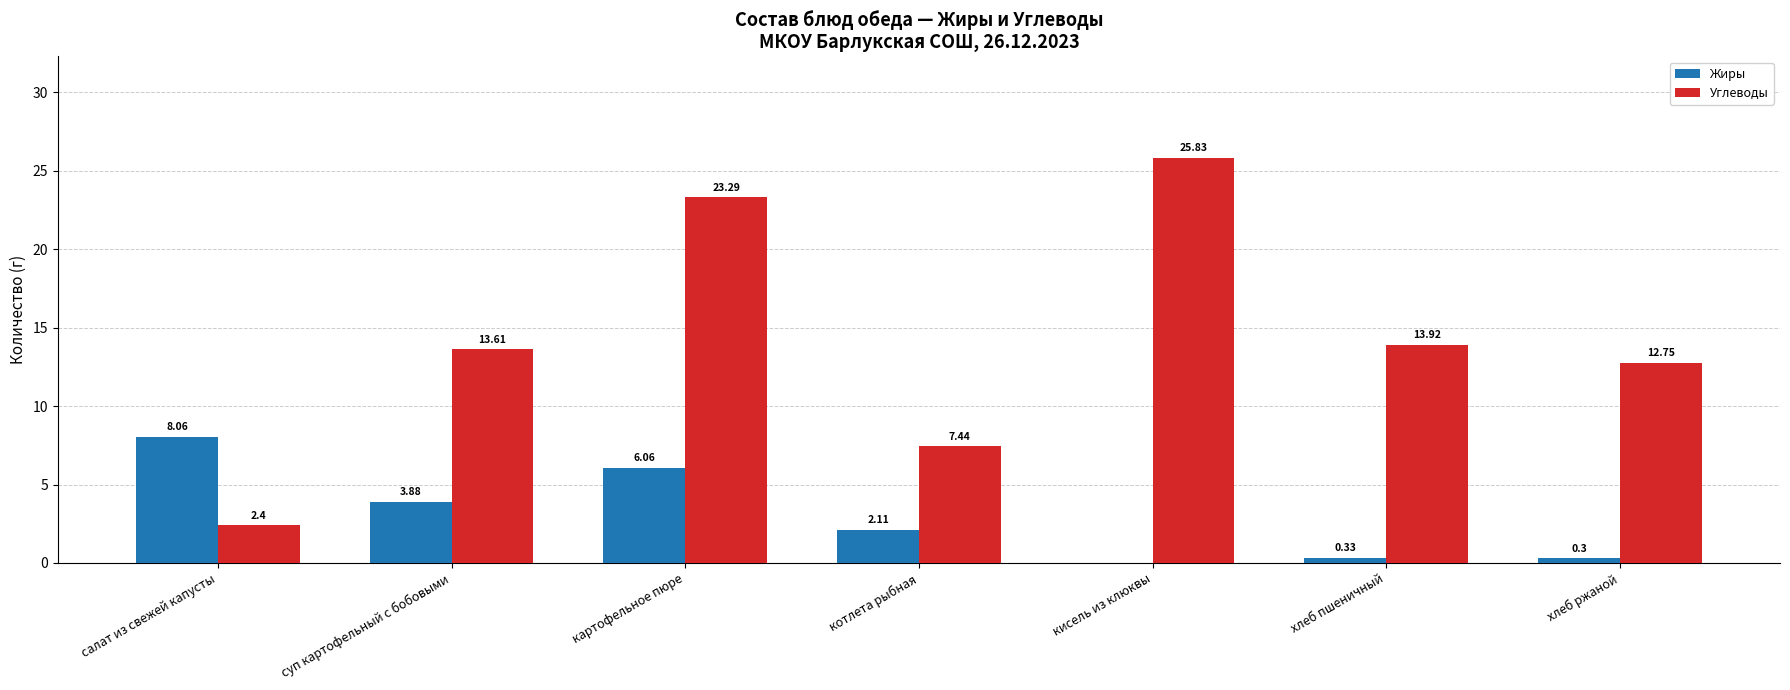

The value of Жиры at суп картофельный с бобовыми is 6.9. True or false?

False